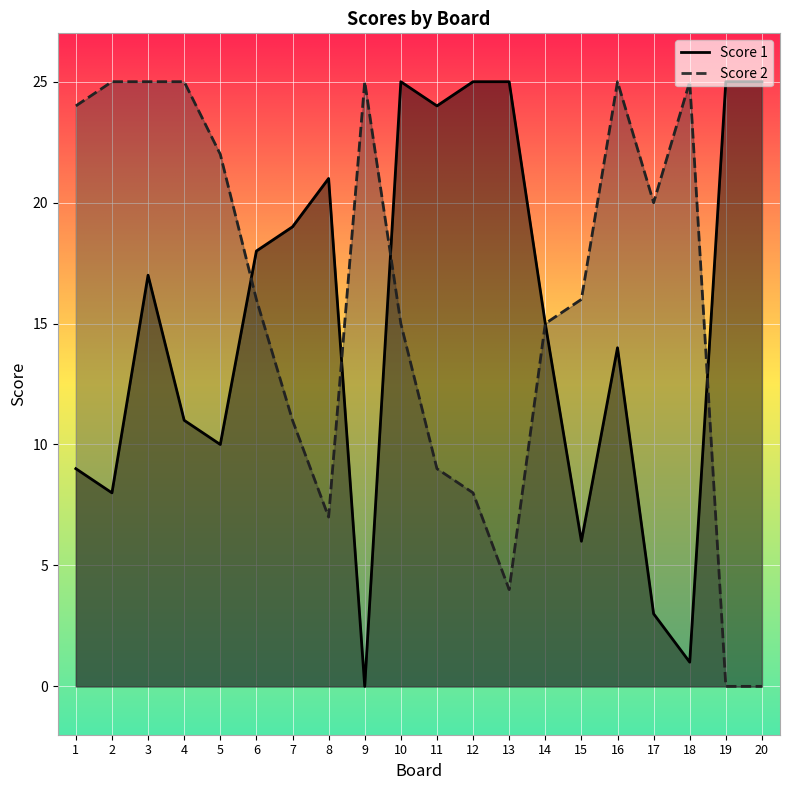

Between 6 and 15, which series saw the biggest shift?

Score 1